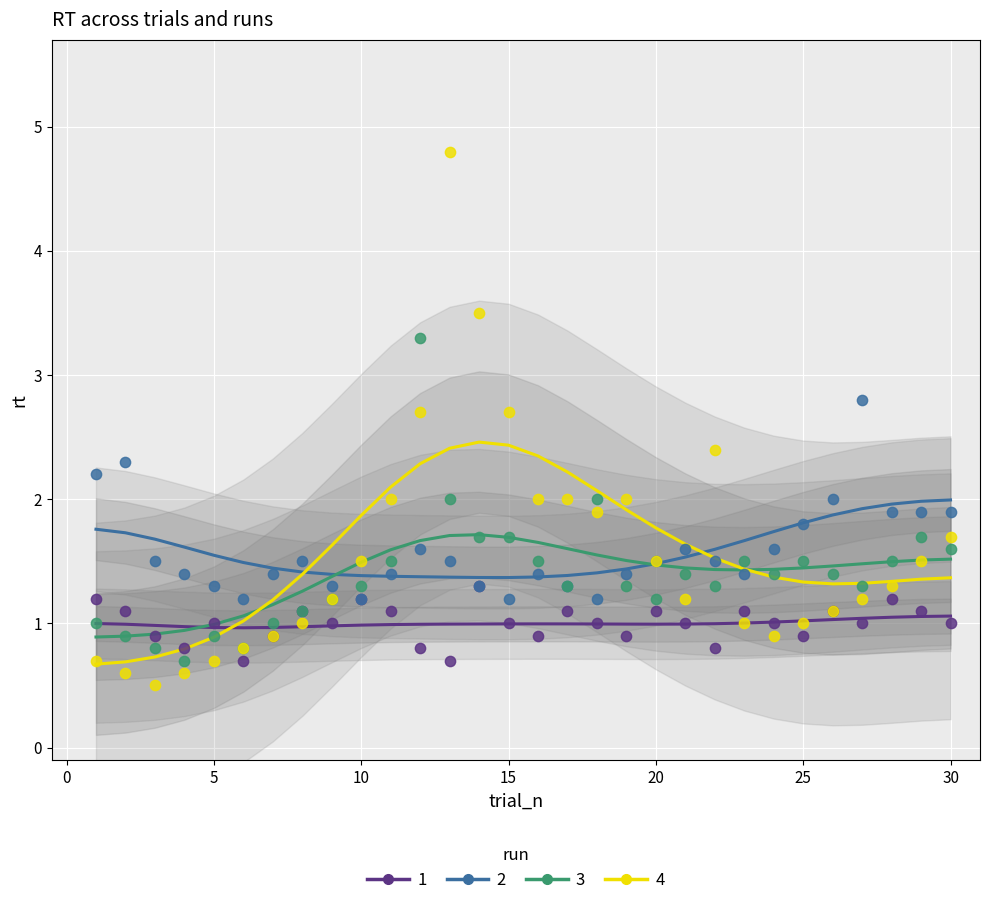

What are all the series names shown in the legend?

1, 2, 3, 4